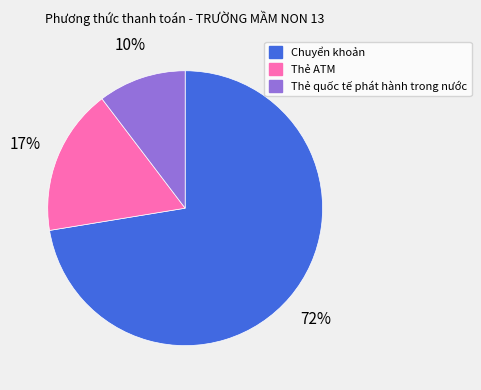

Is the sum of Thẻ quốc tế phát hành trong nước and Chuyển khoản greater than half?

Yes